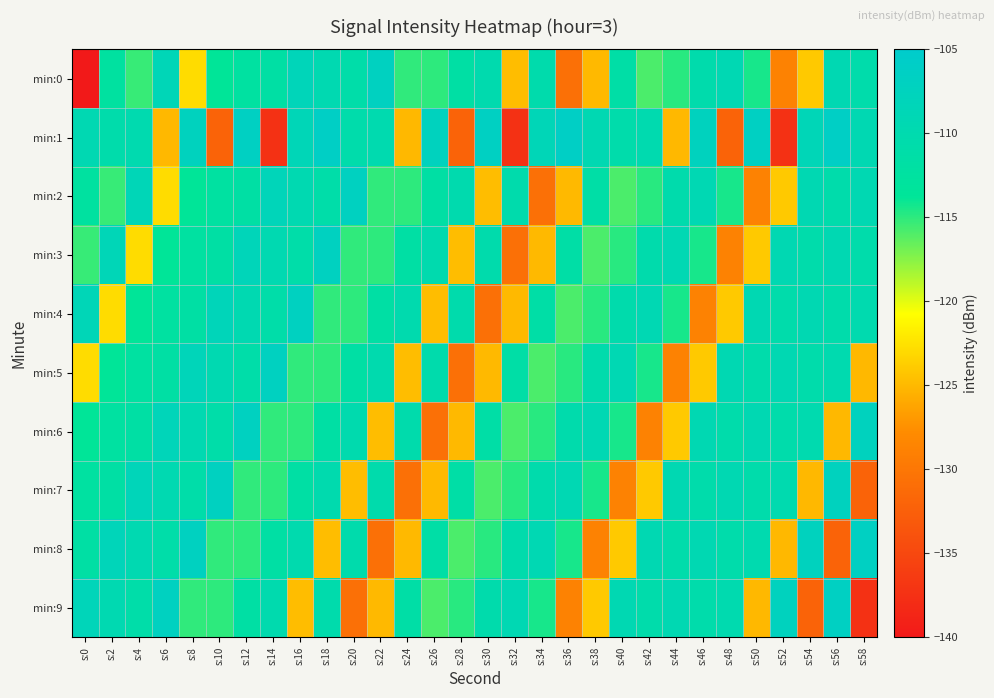

List the series in order of their peak value, highest first.

min:1, min:8, min:9, min:0, min:2, min:3, min:4, min:5, min:6, min:7